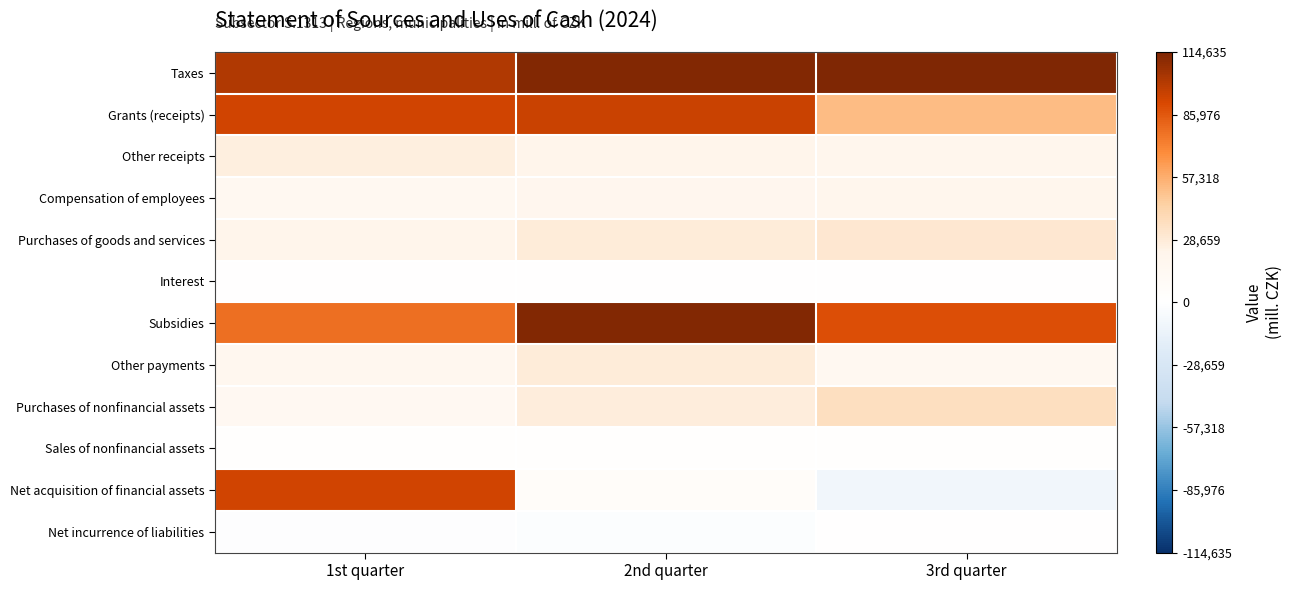

At which category does the chart reach its peak across all series?

3rd quarter